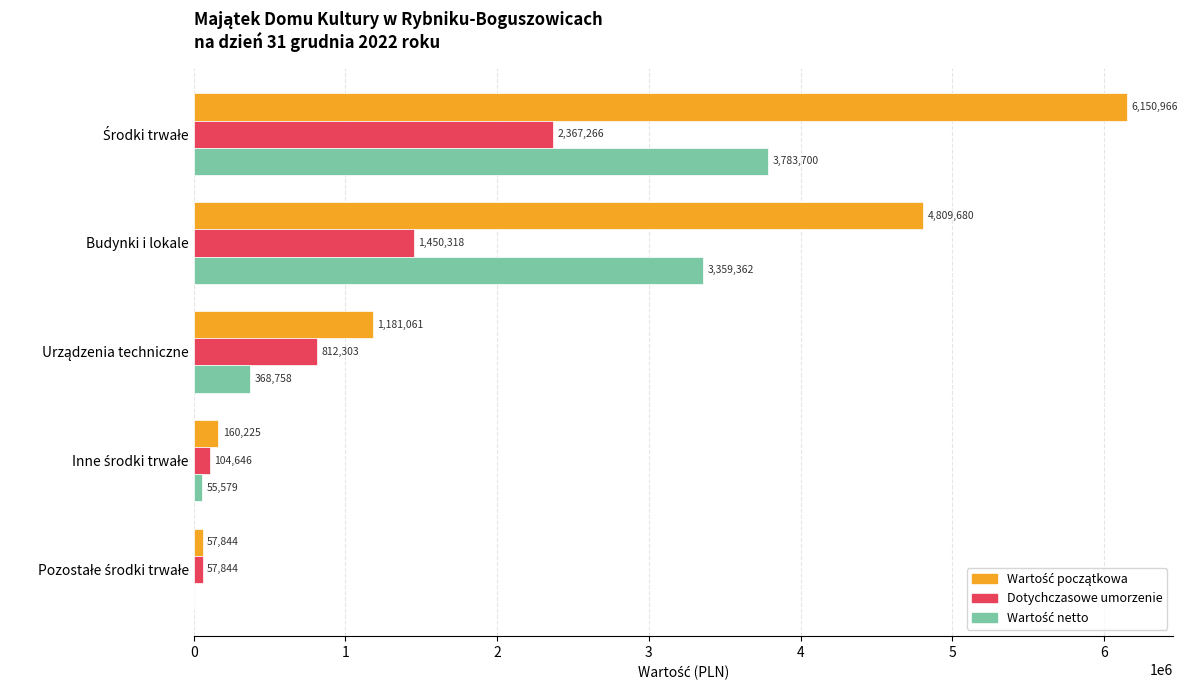

What is the maximum value for Dotychczasowe umorzenie?

2367266.2